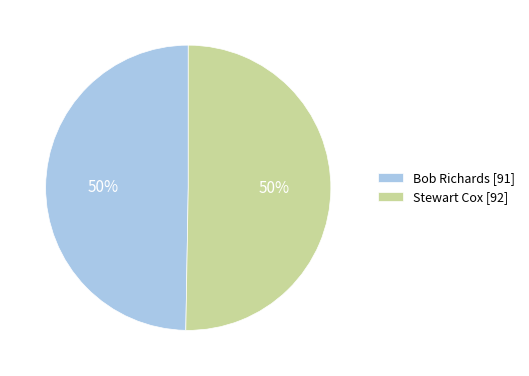

Combined, do Bob Richards [91] and Stewart Cox [92] account for over 50%?

Yes